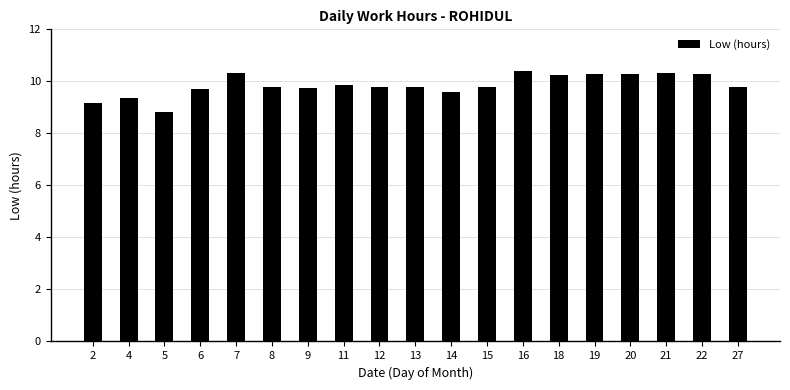

What is the difference between the values at 22 and 9?

0.5